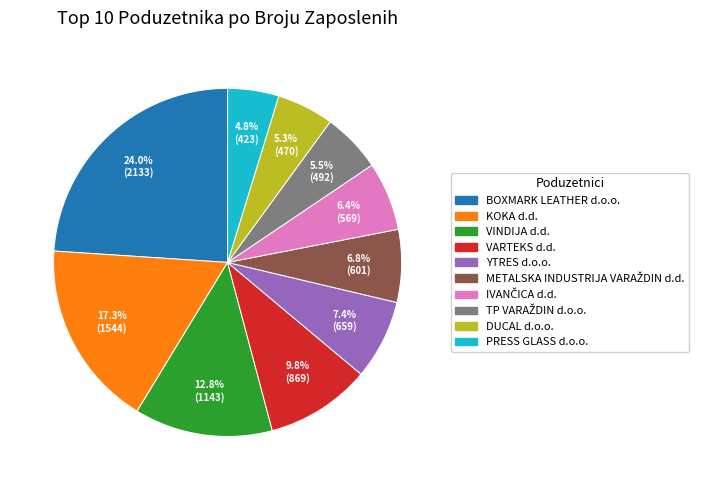

Is there a majority slice in this chart?

No